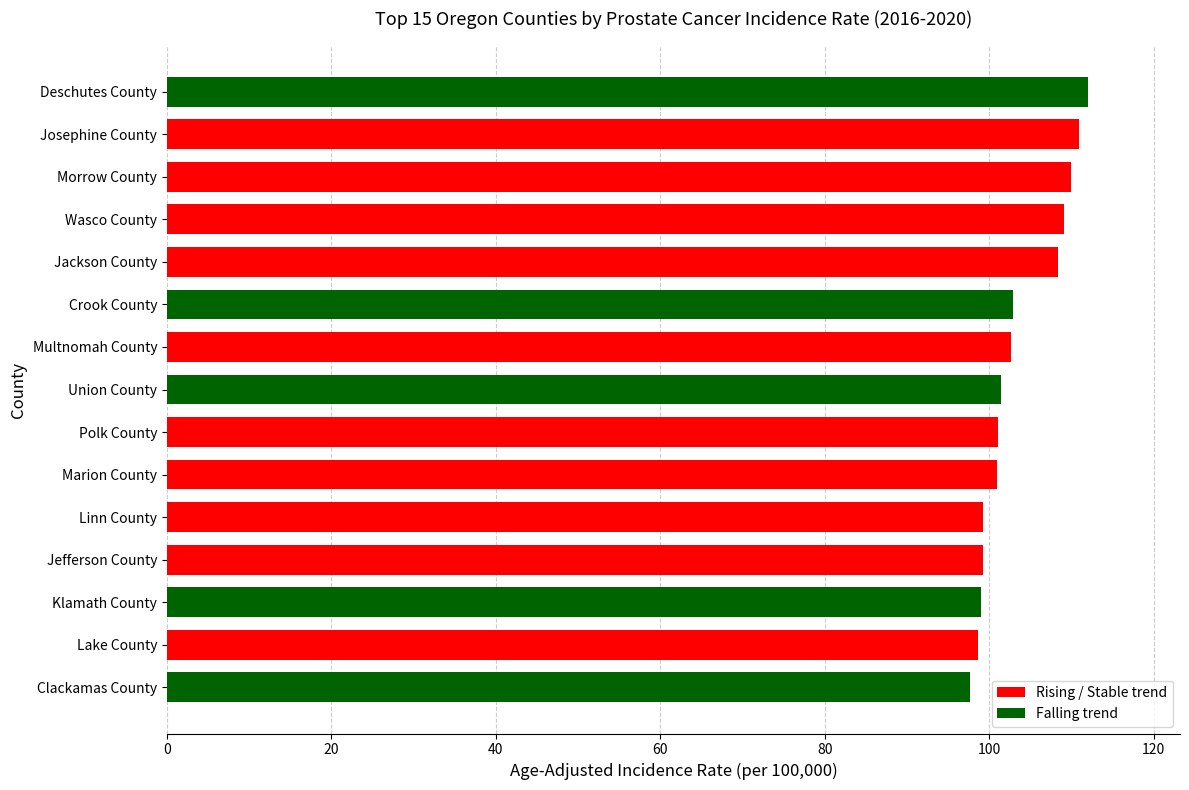

What is the ratio of the value at Deschutes County to the value at Union County?

1.1